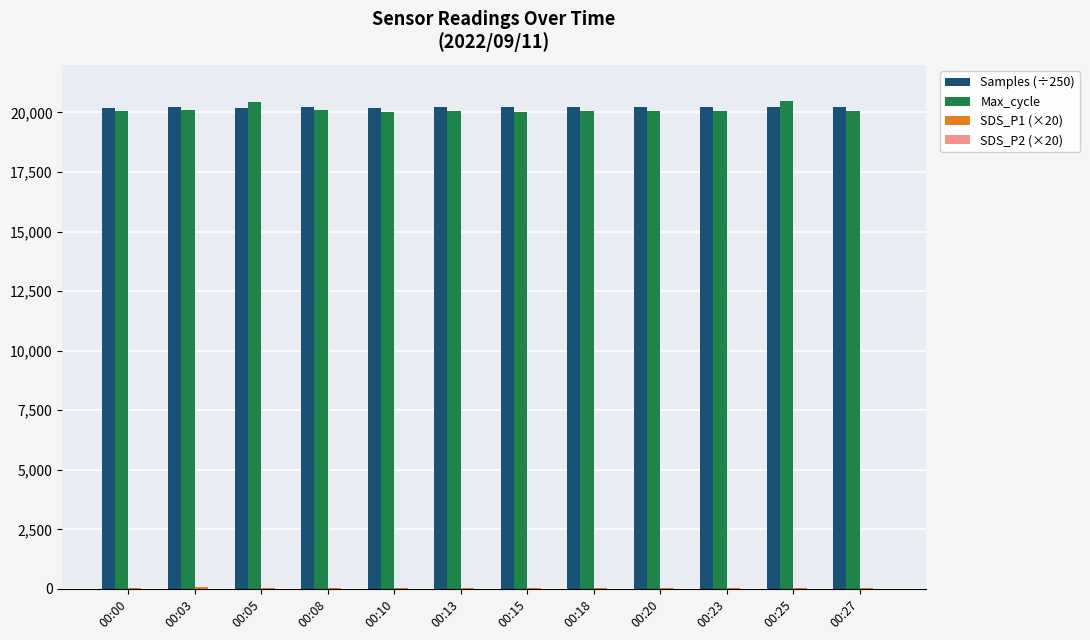

What is the sum of all Samples (÷250) values?

242699.5